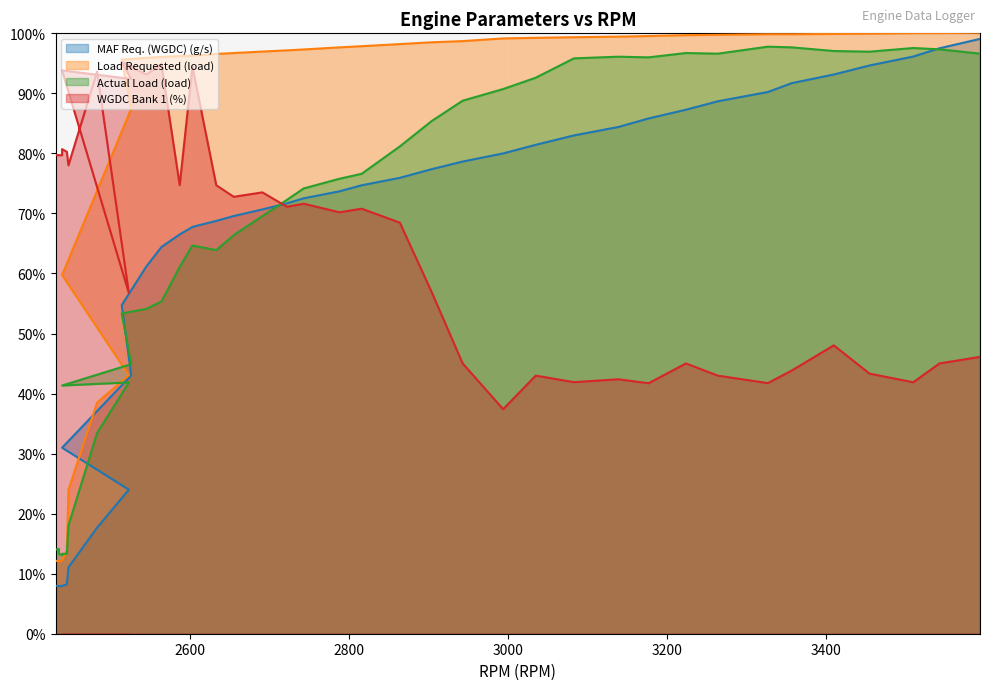

What is the difference between the maximum and minimum values in the Actual Load (load) series?

84.7